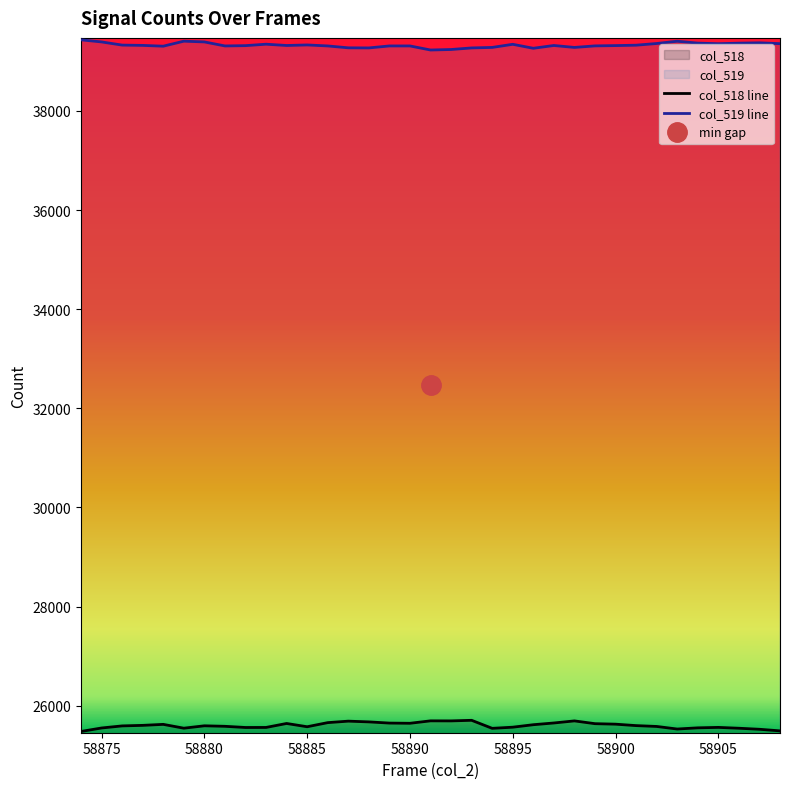

Which series has the largest range (max minus min)?

col_518